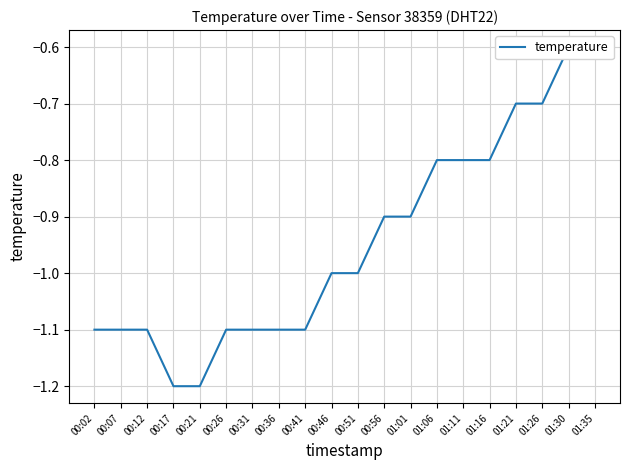

What value does the data have at 01:30?

-0.6